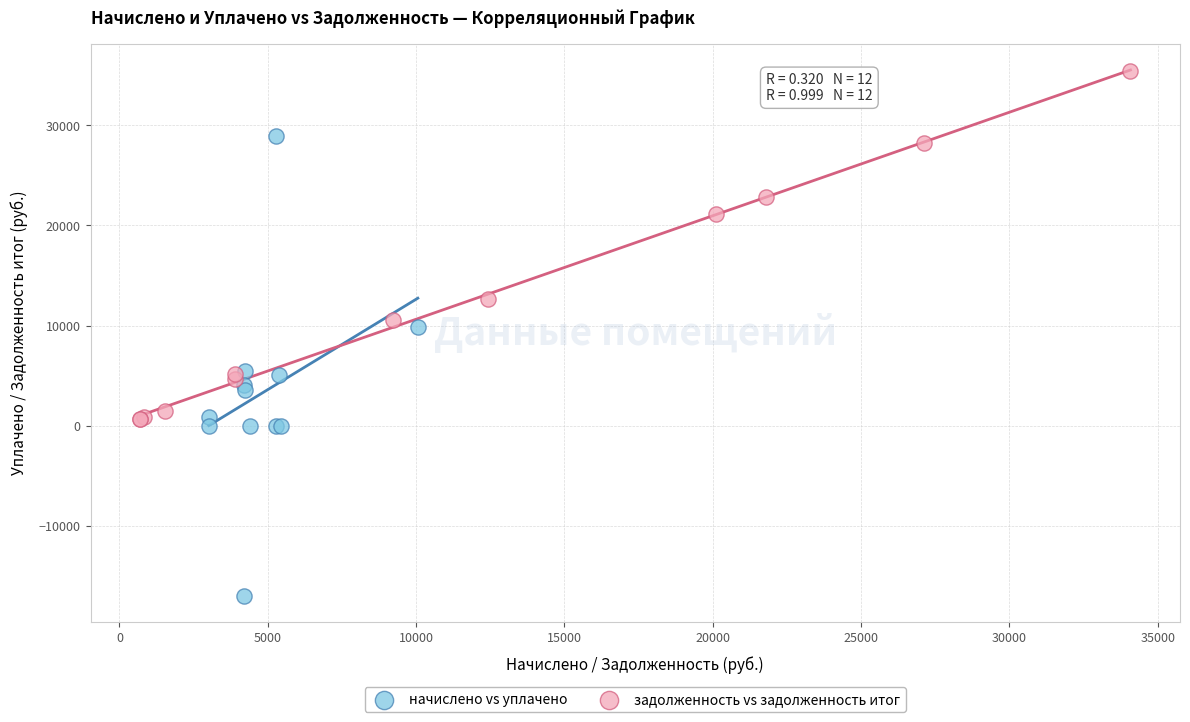

Which series reaches the maximum Y coordinate?

задолженность vs задолженность итог